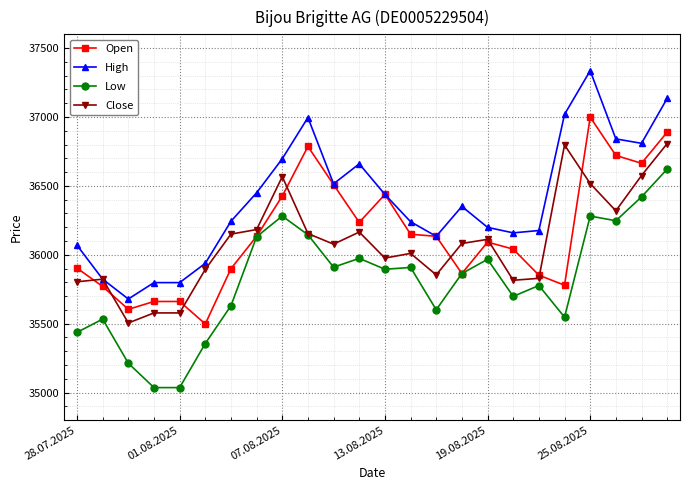

What is the value of the Open point at the 6th from the left?

35498